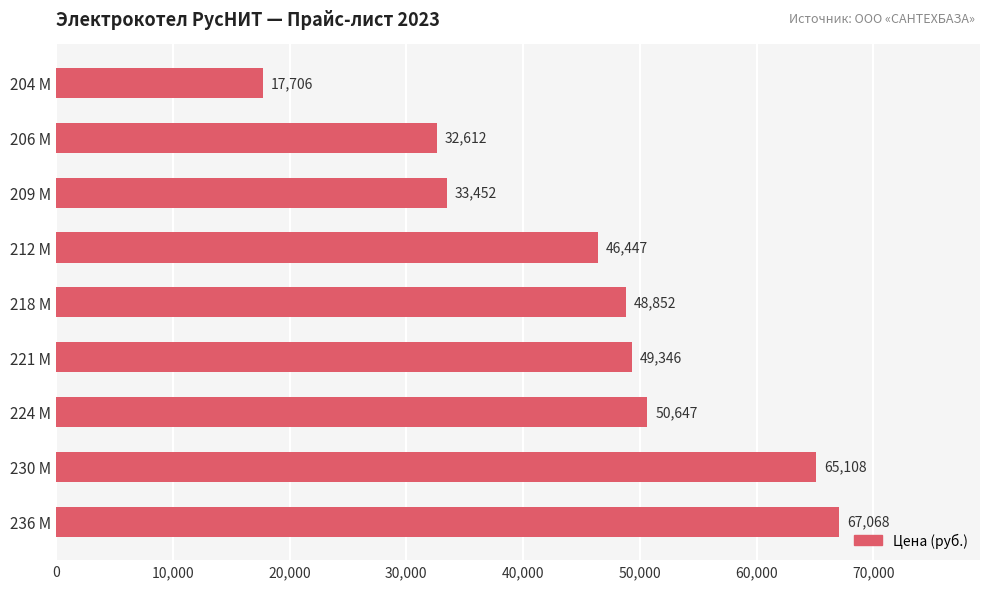

Approximately how many times larger is the value at 236 М compared to 212 М?

1.4